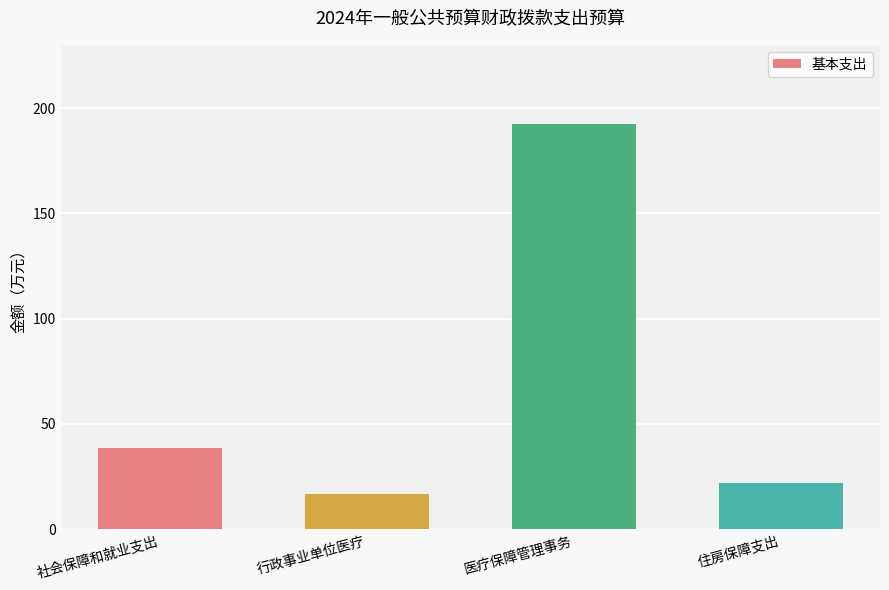

How many distinct data groups are displayed?

1